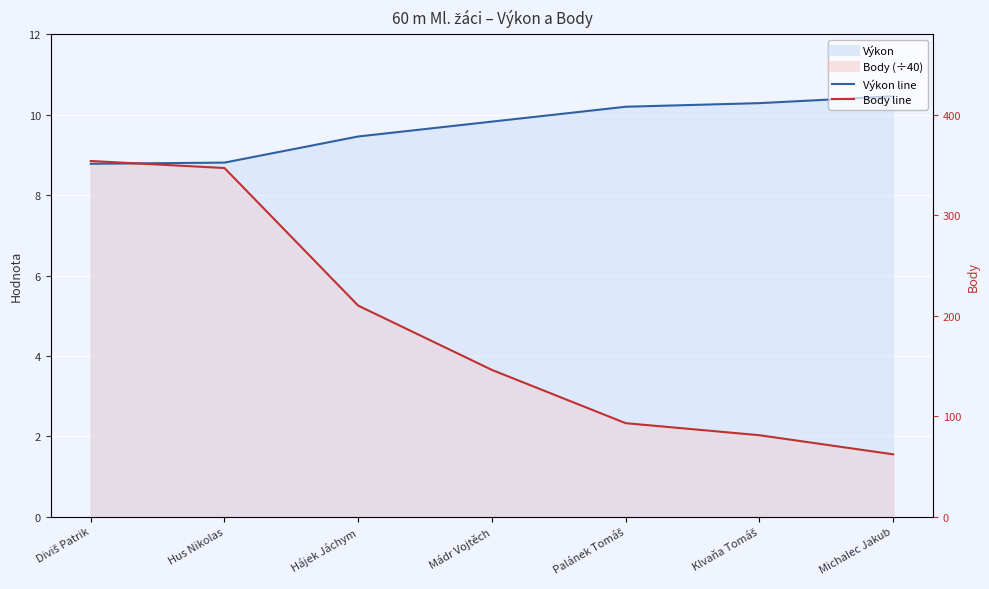

Is the value of Výkon at Hájek Jáchym greater than the value of Body at Hus Nikolas?

Yes